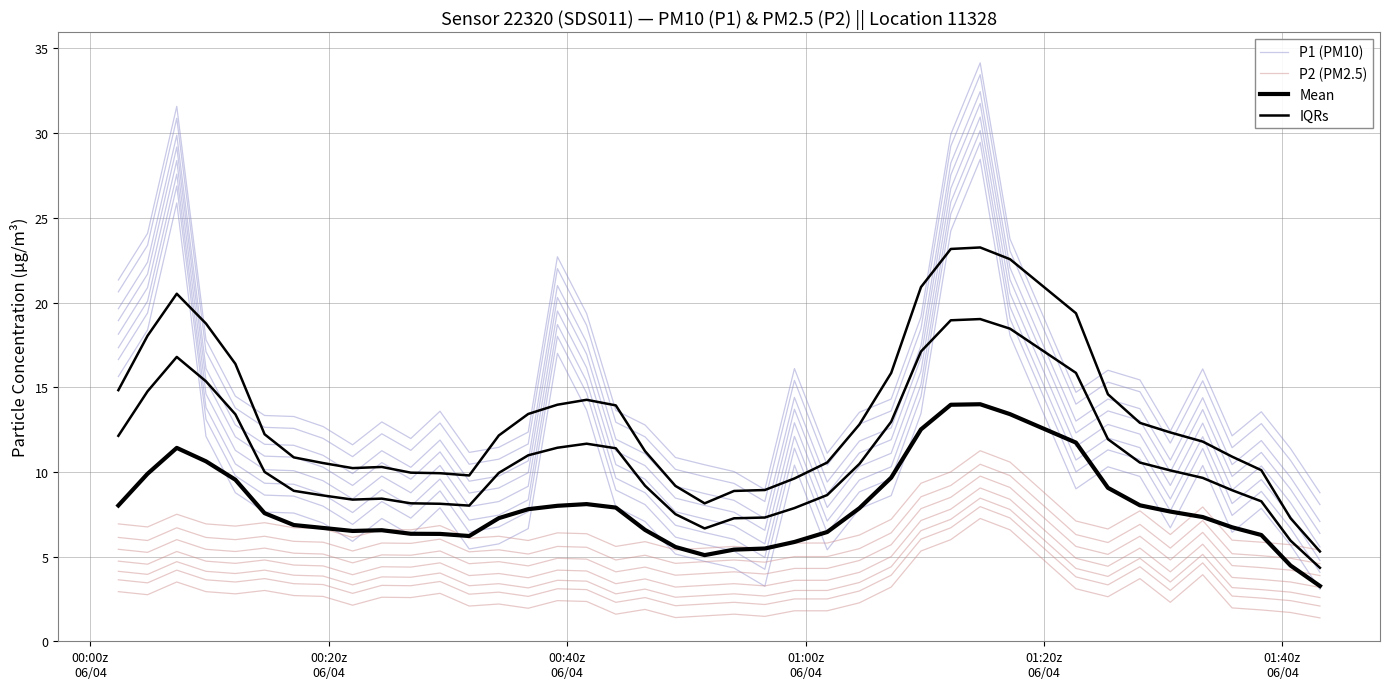

The value of P1 (PM10) at 18 is 4.6. True or false?

False